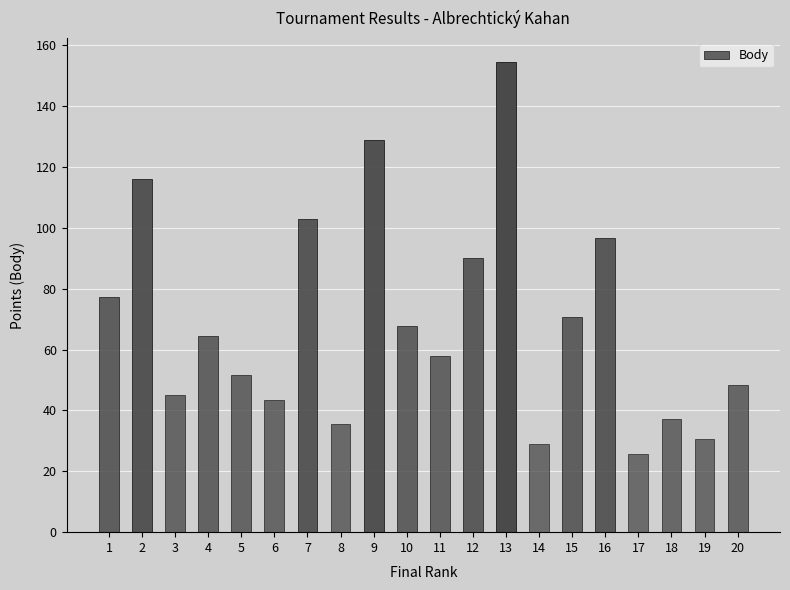

What is the average value?

68.7